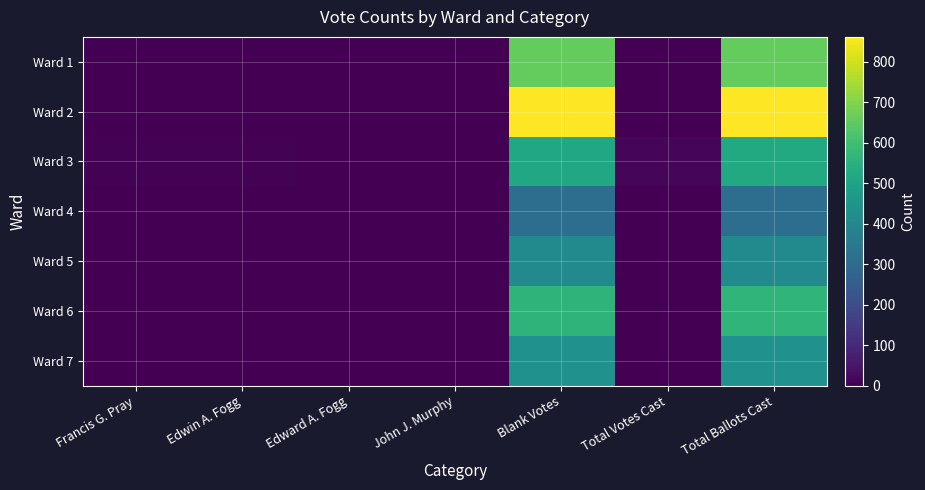

Reading right to left, transcribe all the data shown in this chart.

Ward 1: Total Ballots Cast=658	Total Votes Cast=0	Blank Votes=658	John J. Murphy=0	Edward A. Fogg=0	Edwin A. Fogg=0	Francis G. Pray=0
Ward 2: Total Ballots Cast=862	Total Votes Cast=2	Blank Votes=860	John J. Murphy=0	Edward A. Fogg=1	Edwin A. Fogg=0	Francis G. Pray=1
Ward 3: Total Ballots Cast=524	Total Votes Cast=12	Blank Votes=512	John J. Murphy=1	Edward A. Fogg=0	Edwin A. Fogg=5	Francis G. Pray=6
Ward 4: Total Ballots Cast=312	Total Votes Cast=0	Blank Votes=312	John J. Murphy=0	Edward A. Fogg=0	Edwin A. Fogg=0	Francis G. Pray=0
Ward 5: Total Ballots Cast=410	Total Votes Cast=0	Blank Votes=410	John J. Murphy=0	Edward A. Fogg=0	Edwin A. Fogg=0	Francis G. Pray=0
Ward 6: Total Ballots Cast=564	Total Votes Cast=2	Blank Votes=562	John J. Murphy=0	Edward A. Fogg=1	Edwin A. Fogg=0	Francis G. Pray=1
Ward 7: Total Ballots Cast=436	Total Votes Cast=0	Blank Votes=436	John J. Murphy=0	Edward A. Fogg=0	Edwin A. Fogg=0	Francis G. Pray=0